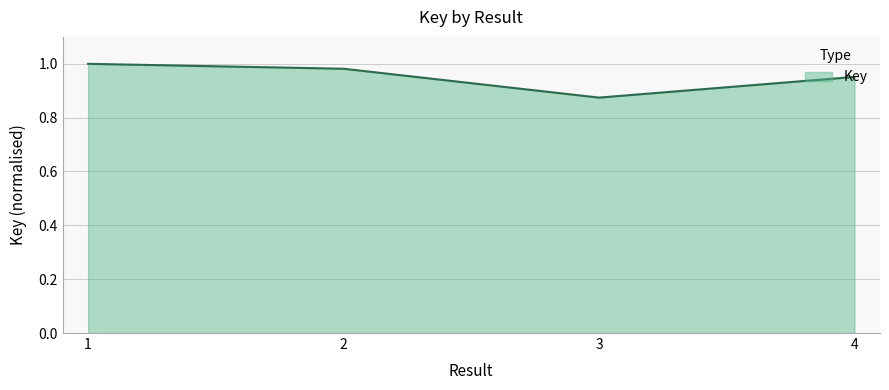

Which has a higher value, 3 or 1?

1